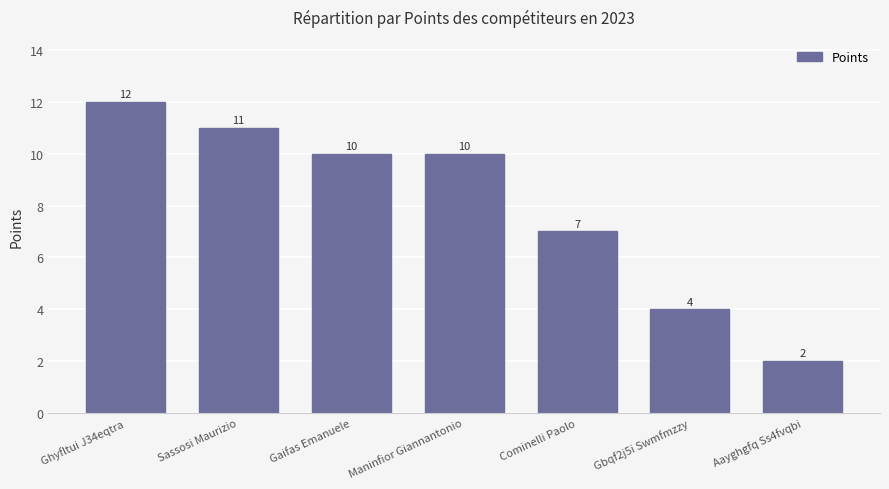

Reading left to right, extract all data points from this chart.

12	11	10	10	7	4	2